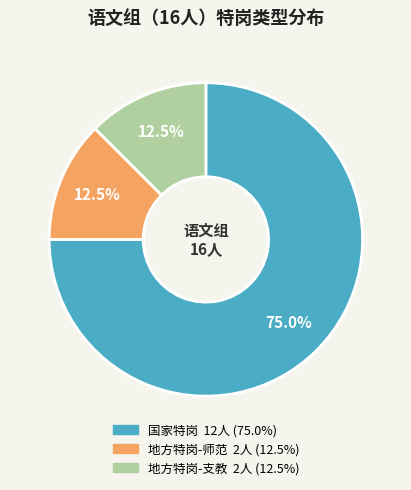

True or false: 地方特岗-支教 accounts for 4% of the total.

False